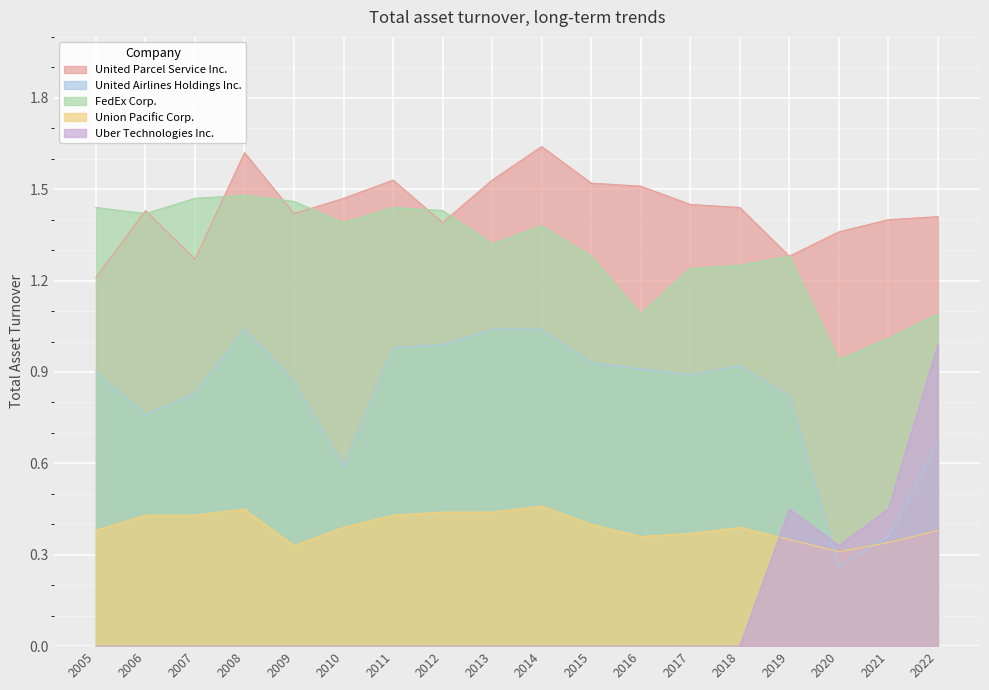

How many interior local peaks does the United Airlines Holdings Inc. series have?

2